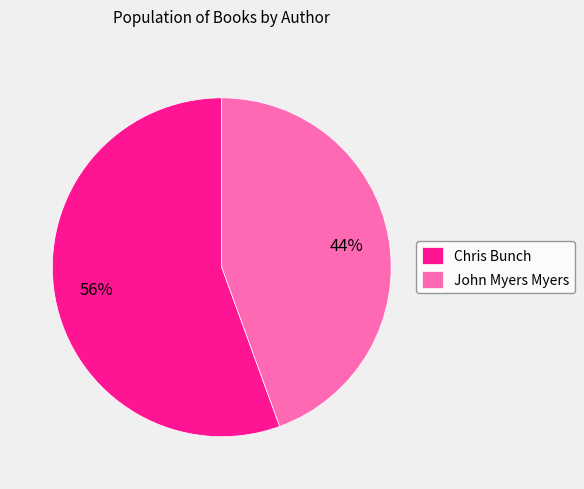

True or false: Chris Bunch accounts for 70% of the total.

False